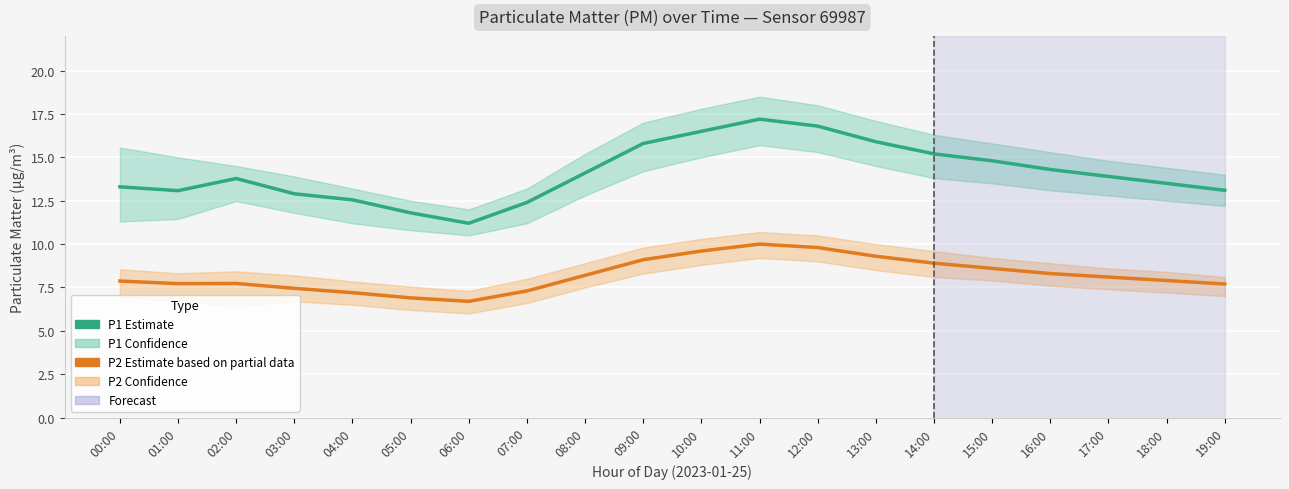

What is the value of the P1 (PM10 estimate) point at the 19th from the left?

13.5